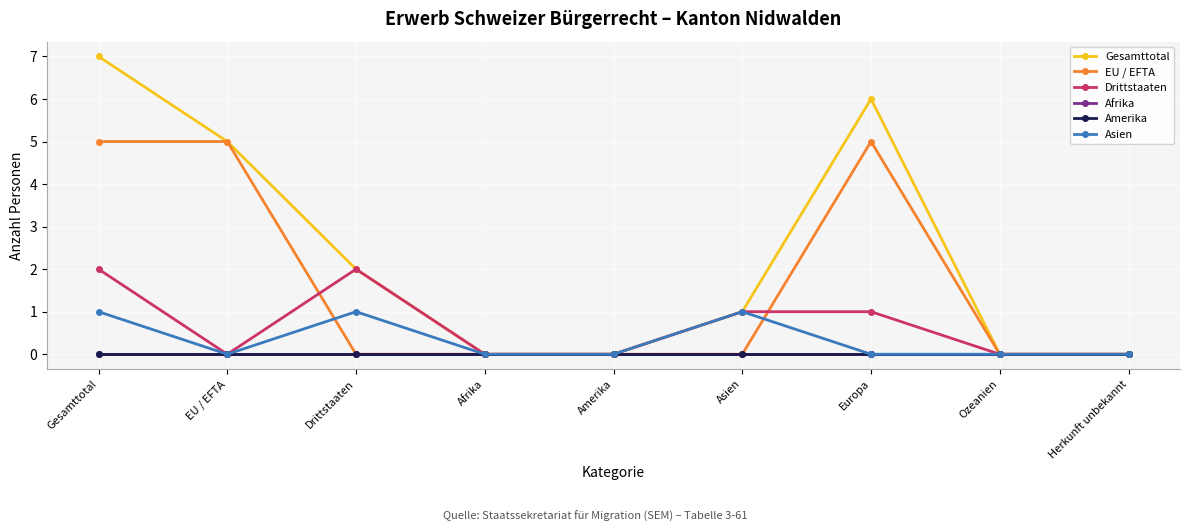

True or false: Gesamttotal and Asien cross at least once.

False